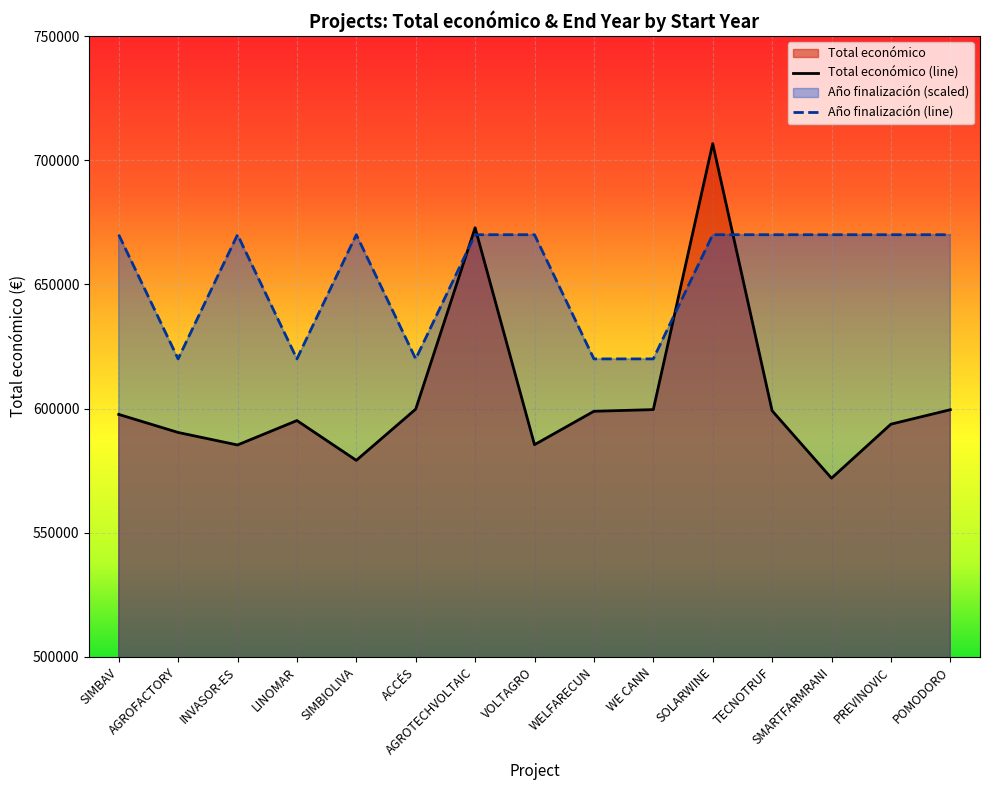

List the series in order of their peak value, lowest first.

Año finalización (line), Total económico (line)